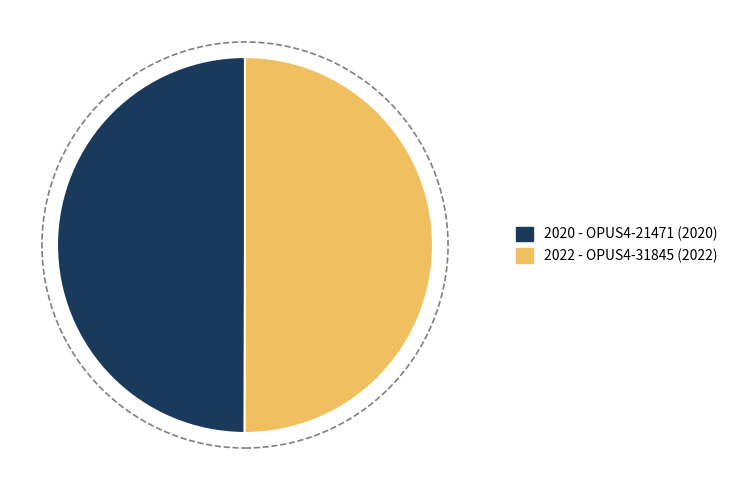

How many slices are in this pie chart?

2